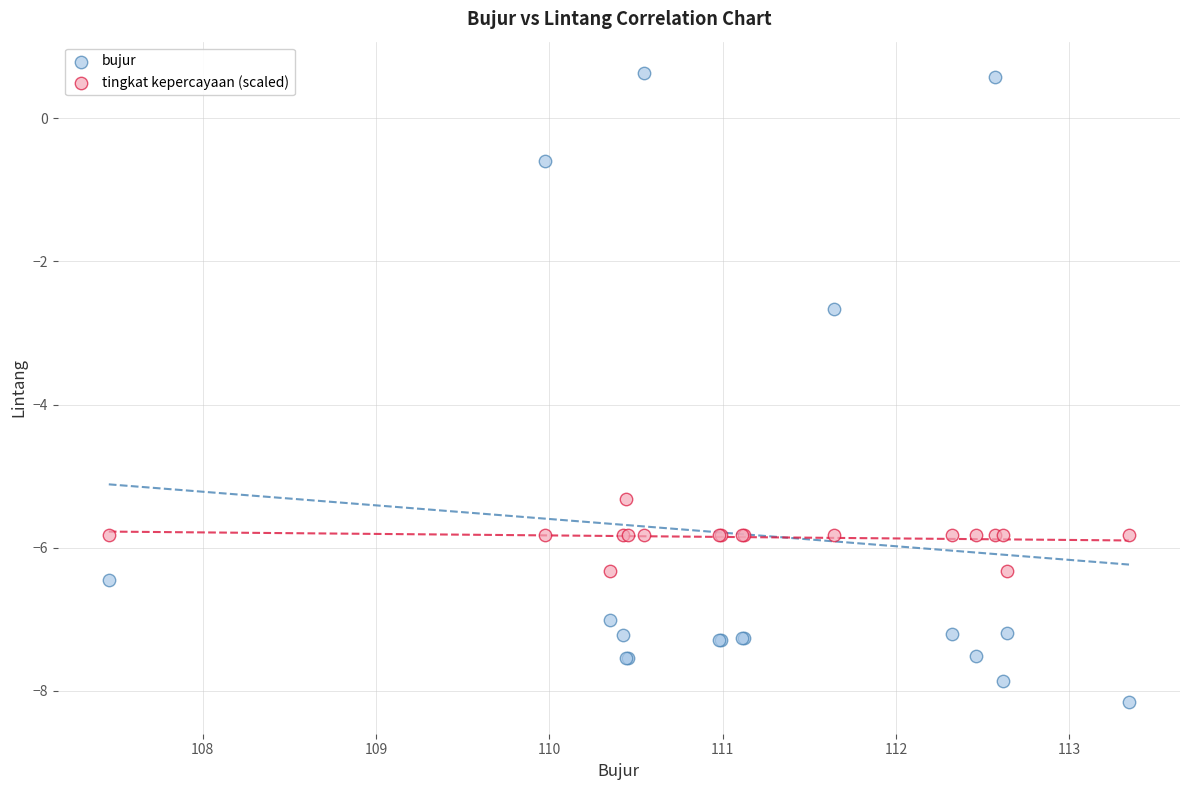

In the tingkat kepercayaan (scaled) series, what Y value is closest to -5?

-5.3